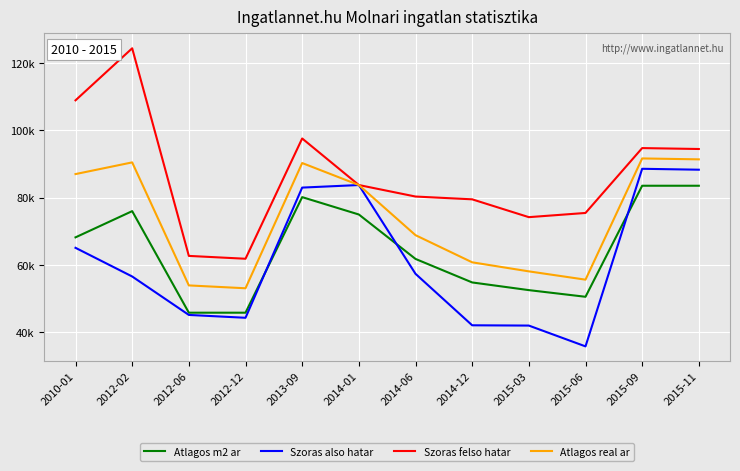

What is the difference between the highest and lowest values at 2015-06?

39688